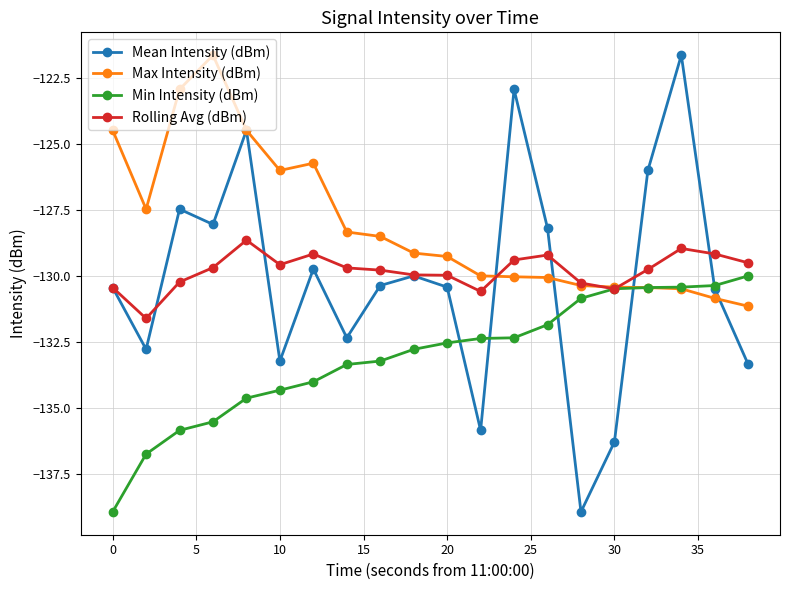

Which series has the widest spread of values?

Mean Intensity (dBm)